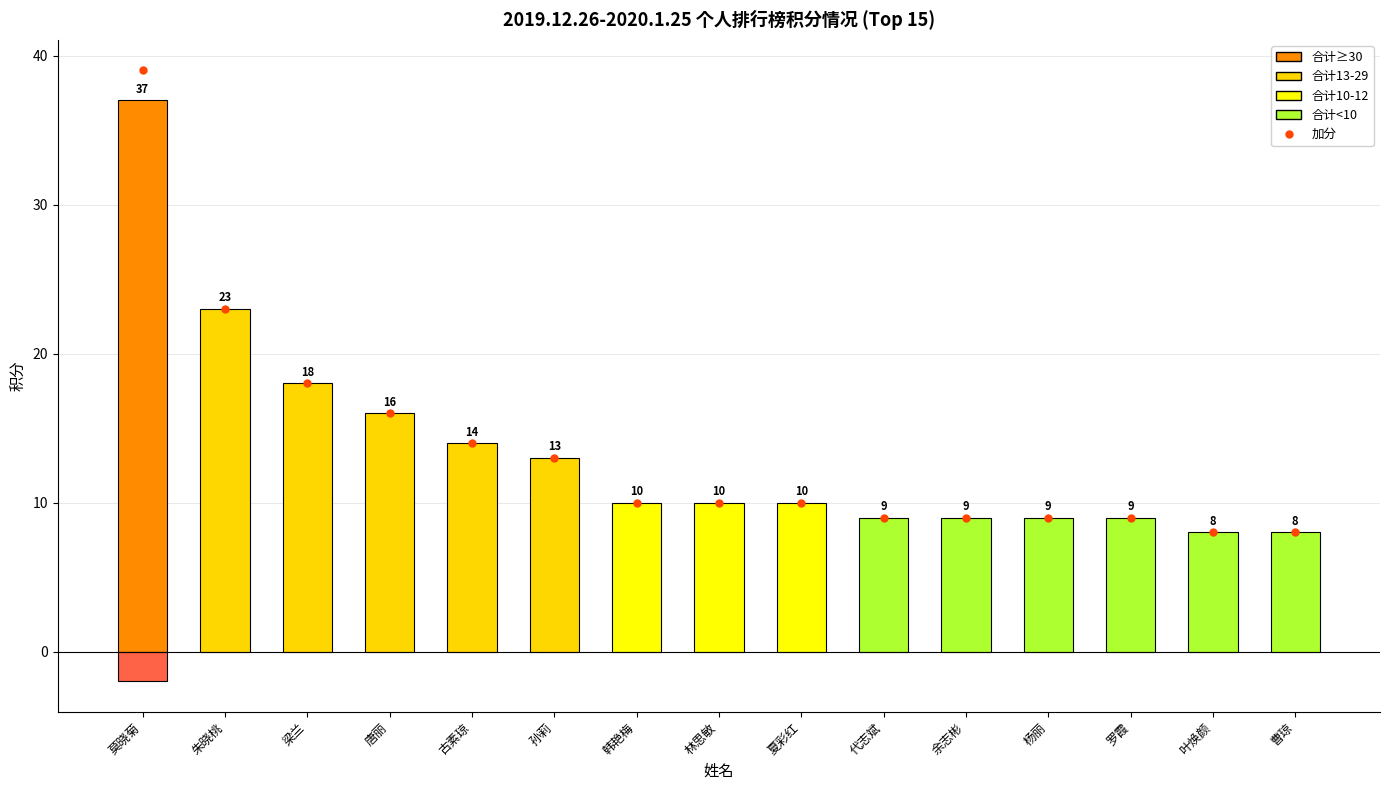

What position from the right is 罗霞?

3